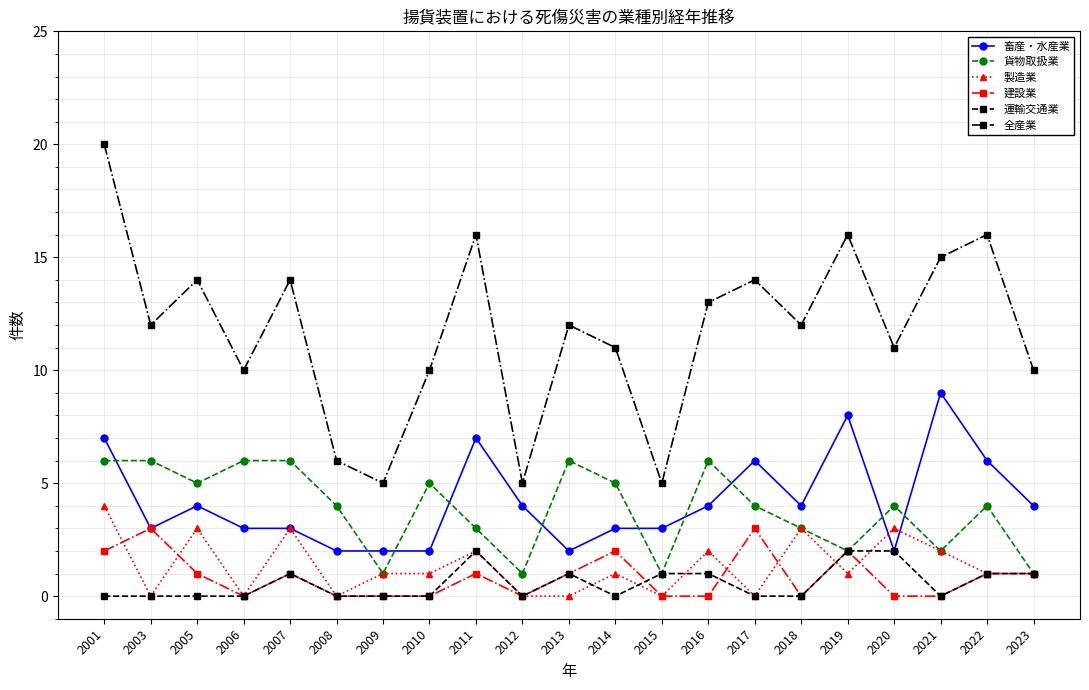

Reading left to right, extract all data points from this chart.

畜産・水産業: 2001=7	2003=3	2005=4	2006=3	2007=3	2008=2	2009=2	2010=2	2011=7	2012=4	2013=2	2014=3	2015=3	2016=4	2017=6	2018=4	2019=8	2020=2	2021=9	2022=6	2023=4
貨物取扱業: 2001=6	2003=6	2005=5	2006=6	2007=6	2008=4	2009=1	2010=5	2011=3	2012=1	2013=6	2014=5	2015=1	2016=6	2017=4	2018=3	2019=2	2020=4	2021=2	2022=4	2023=1
製造業: 2001=4	2003=0	2005=3	2006=0	2007=3	2008=0	2009=1	2010=1	2011=2	2012=0	2013=0	2014=1	2015=0	2016=2	2017=0	2018=3	2019=1	2020=3	2021=2	2022=1	2023=1
建設業: 2001=2	2003=3	2005=1	2006=0	2007=1	2008=0	2009=0	2010=0	2011=1	2012=0	2013=1	2014=2	2015=0	2016=0	2017=3	2018=0	2019=2	2020=0	2021=0	2022=1	2023=1
運輸交通業: 2001=0	2003=0	2005=0	2006=0	2007=1	2008=0	2009=0	2010=0	2011=2	2012=0	2013=1	2014=0	2015=1	2016=1	2017=0	2018=0	2019=2	2020=2	2021=0	2022=1	2023=1
全産業: 2001=20	2003=12	2005=14	2006=10	2007=14	2008=6	2009=5	2010=10	2011=16	2012=5	2013=12	2014=11	2015=5	2016=13	2017=14	2018=12	2019=16	2020=11	2021=15	2022=16	2023=10